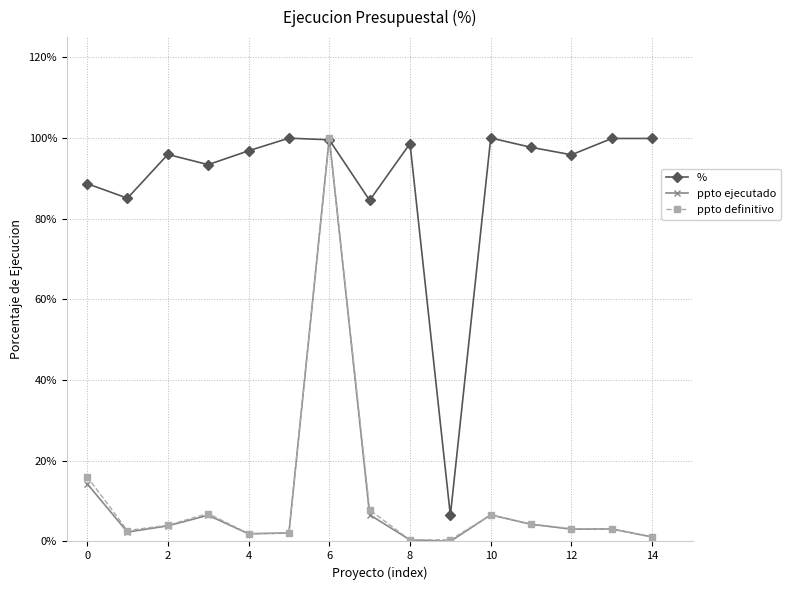

Which series has the largest total across all categories?

%